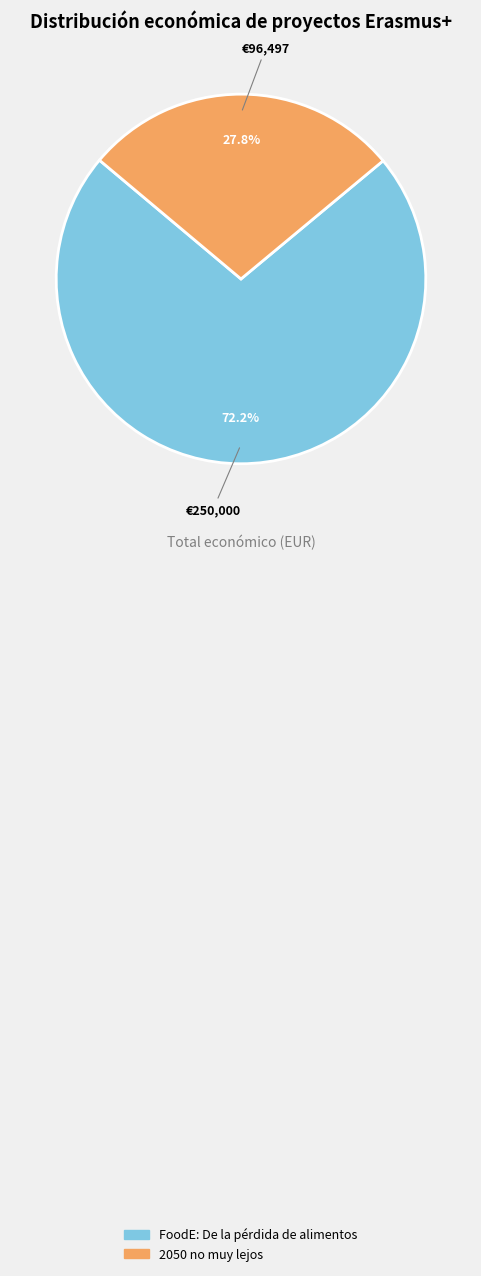

Rank the categories by value from highest to lowest.

FoodE: De la pérdida de alimentos, 2050 no muy lejos